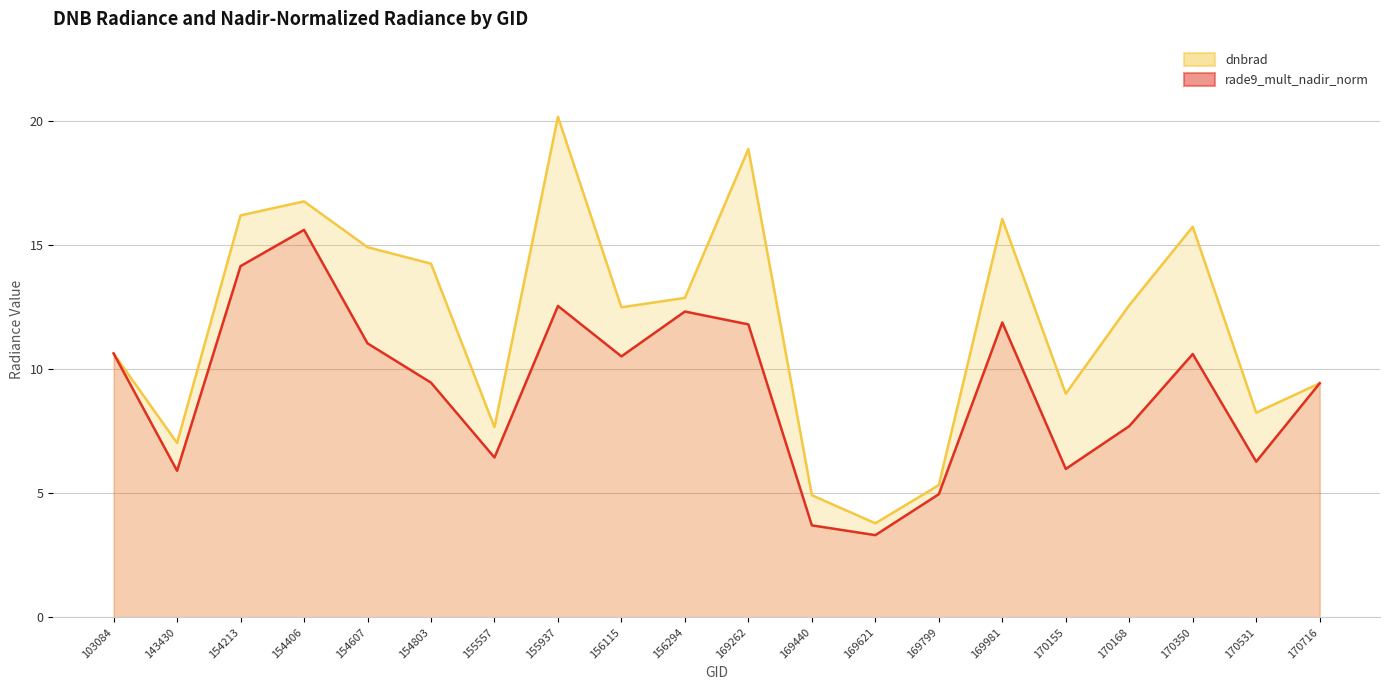

The rade9_mult_nadir_norm series shows 14.1 at 154213. True or false?

True